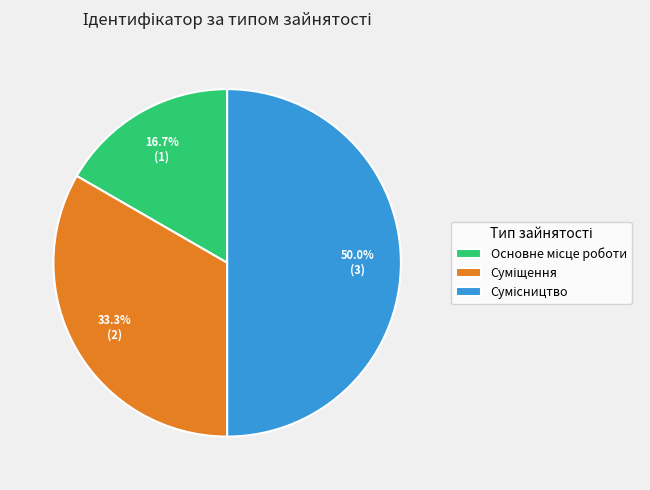

Is the sum of Основне місце роботи and Сумісництво greater than half?

Yes